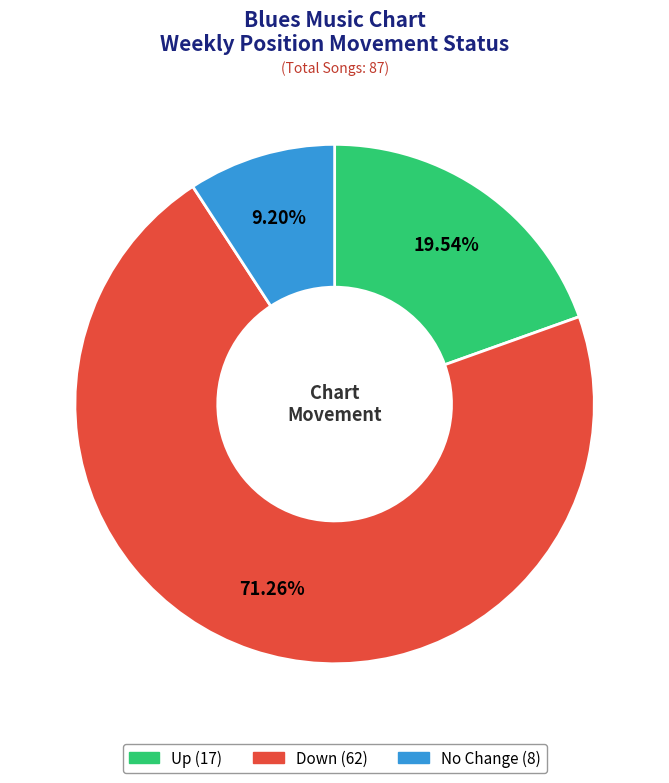

Is there any slice that represents more than half of the pie?

Yes